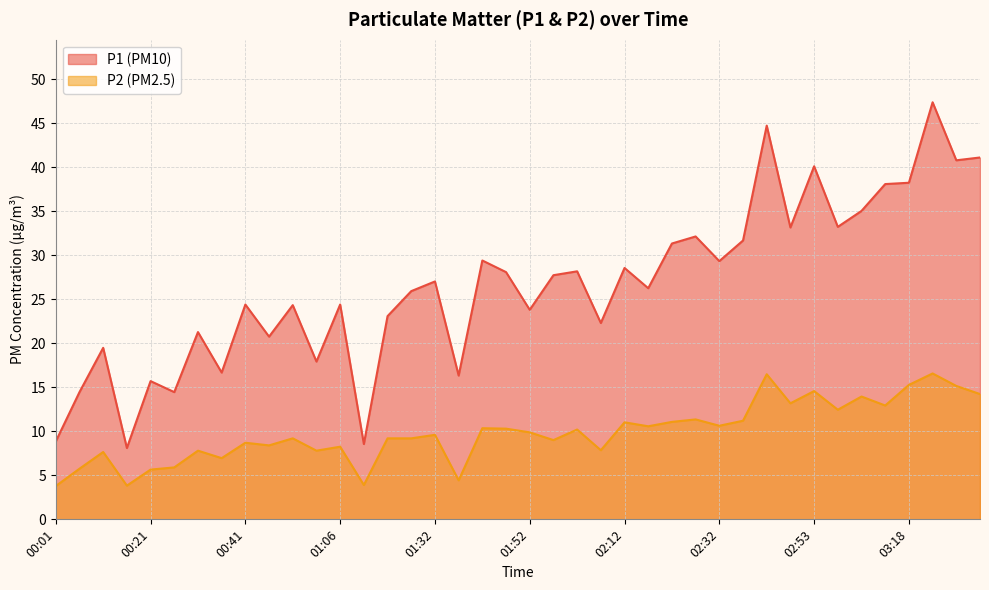

True or false: P2 and P1 cross at least once.

False